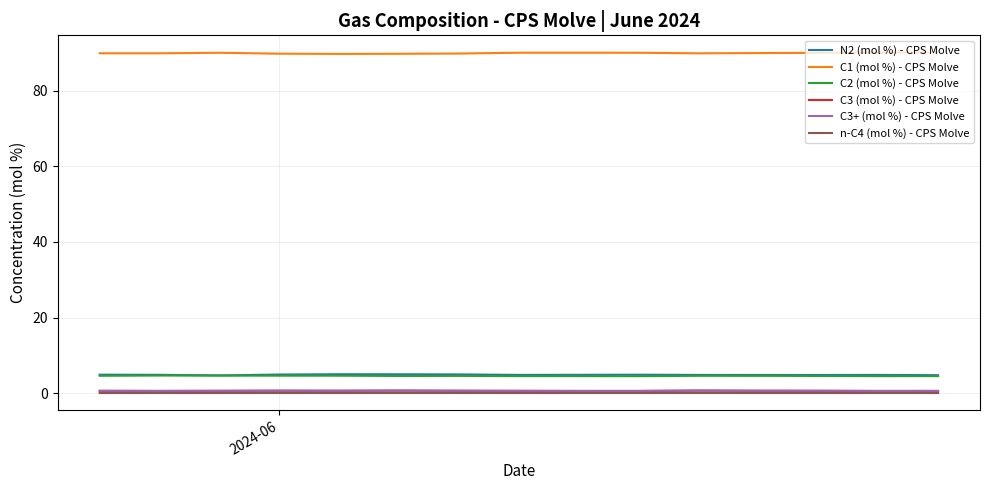

True or false: C1 (mol %) - CPS Molve and N2 (mol %) - CPS Molve cross at least once.

False